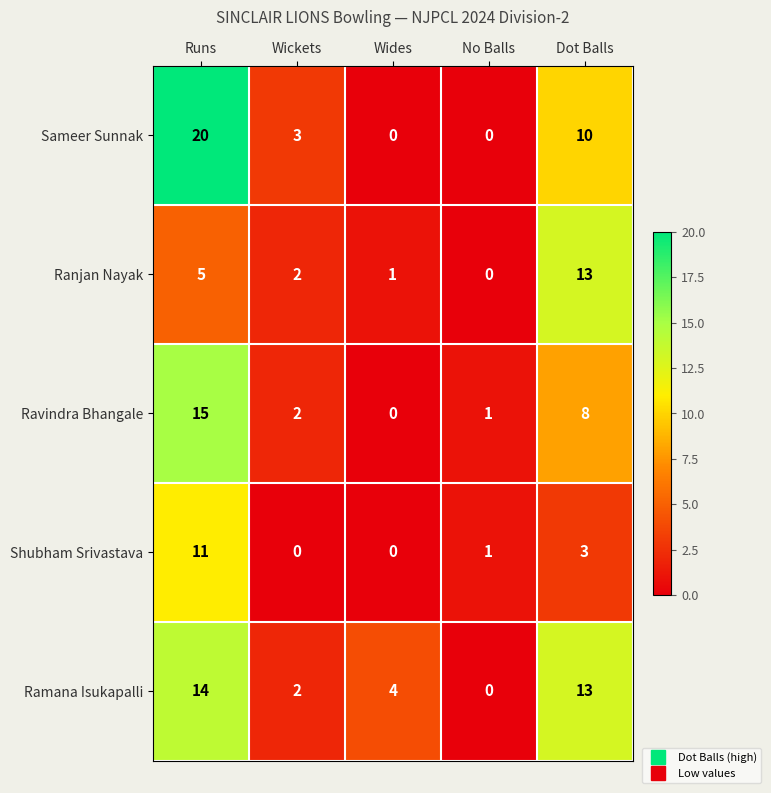

What is the difference between the maximum and minimum values in the Ranjan Nayak series?

13